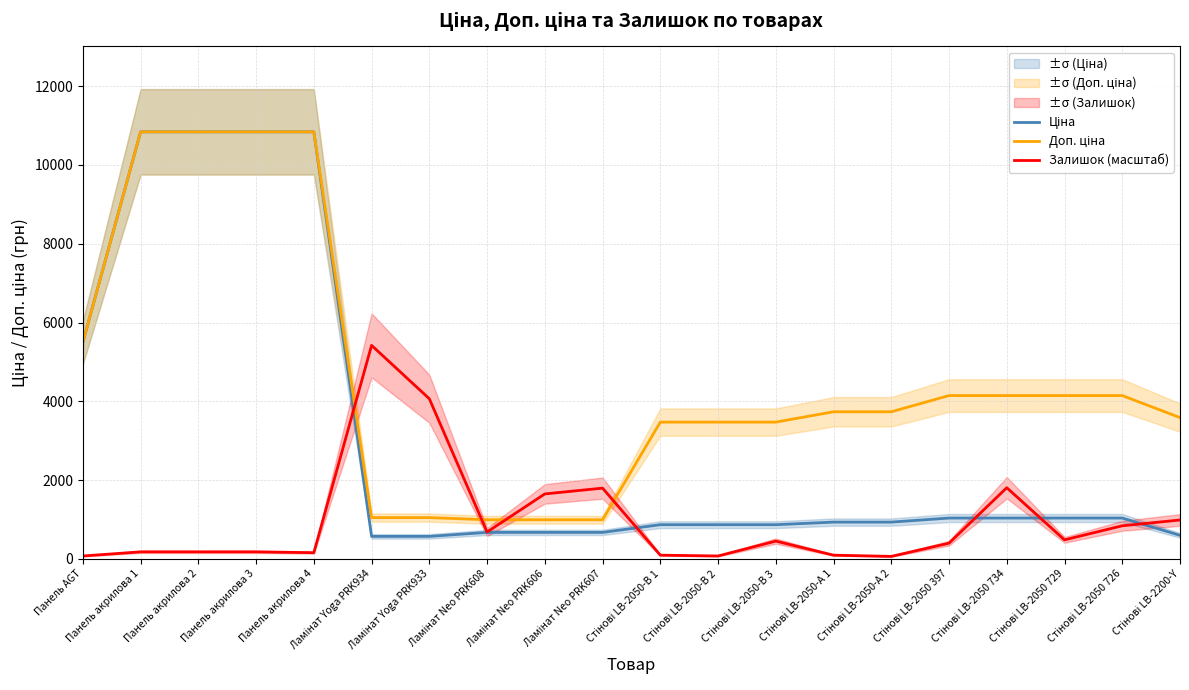

How many lines are shown in the chart?

3